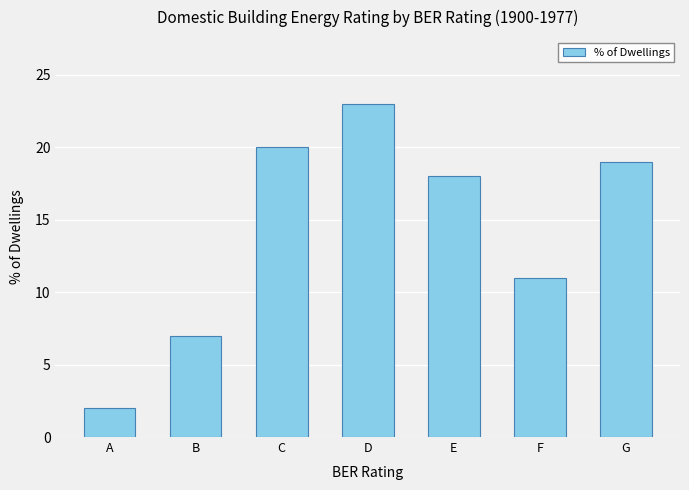

What is the ratio of the value at C to the value at E?

1.1